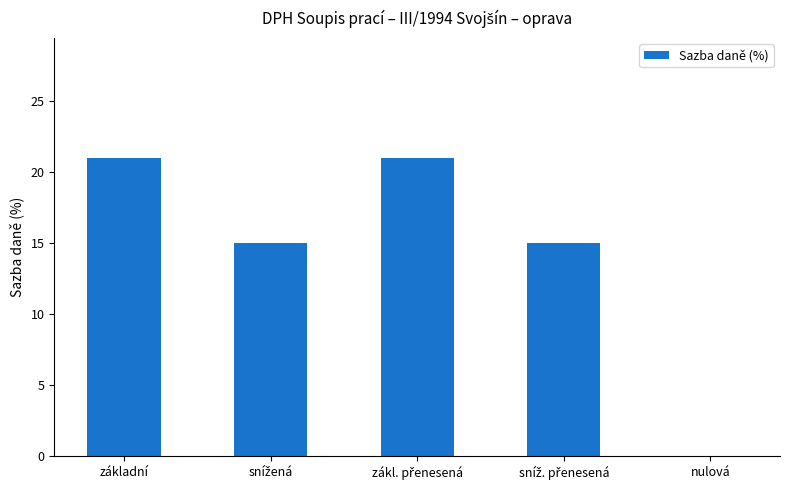

What is the sum of the values at základní and nulová?

21